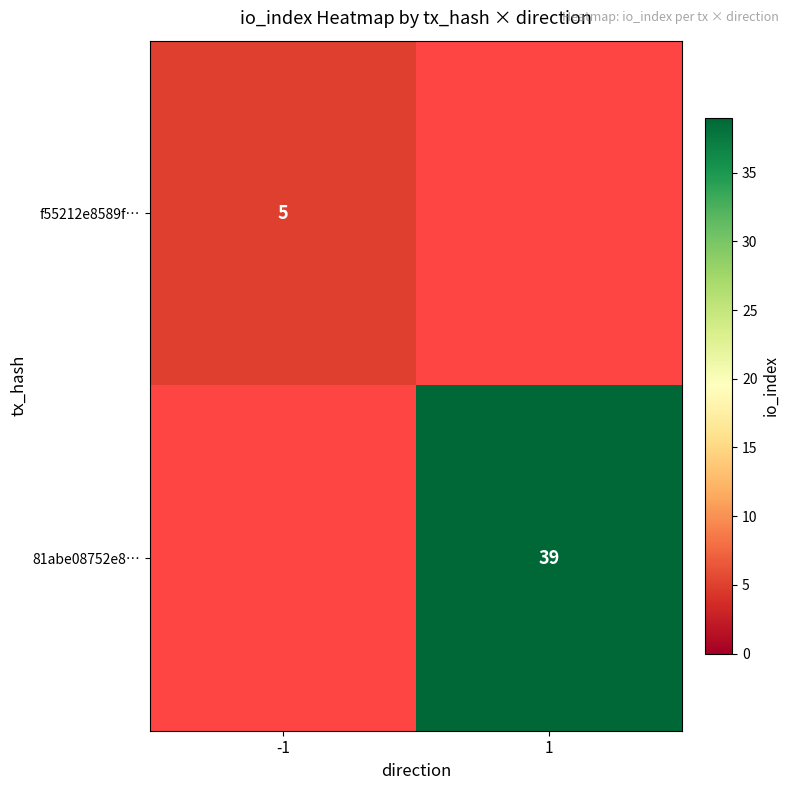

Count the number of data series in this chart.

2